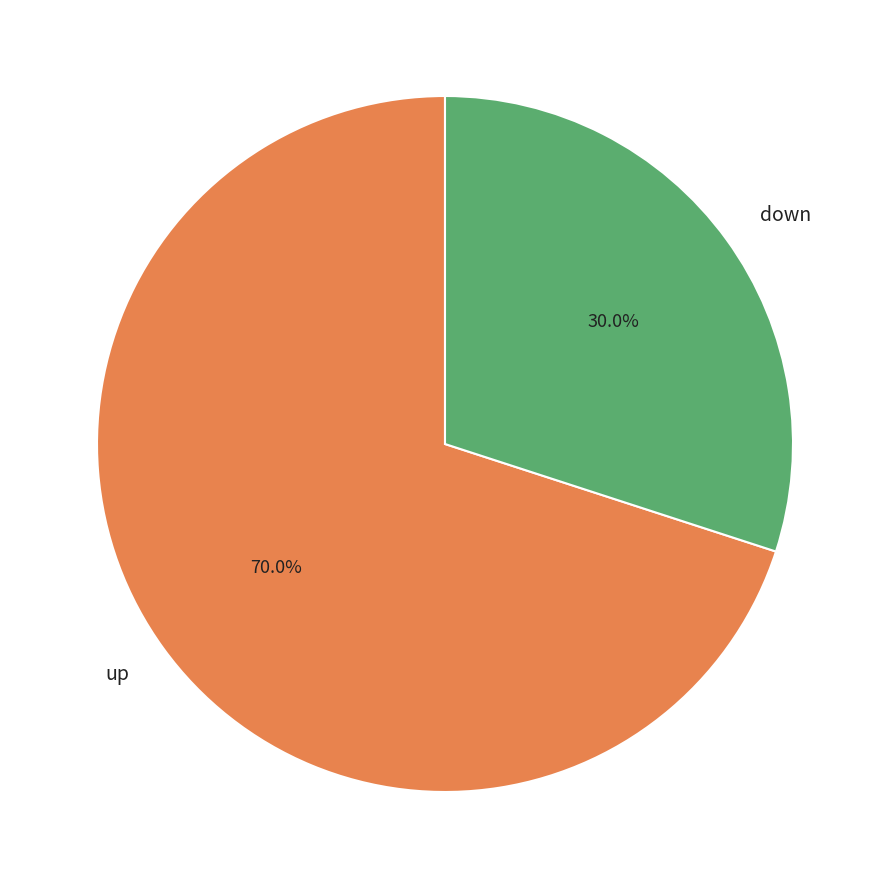

The down slice represents 30% of the pie. True or false?

True